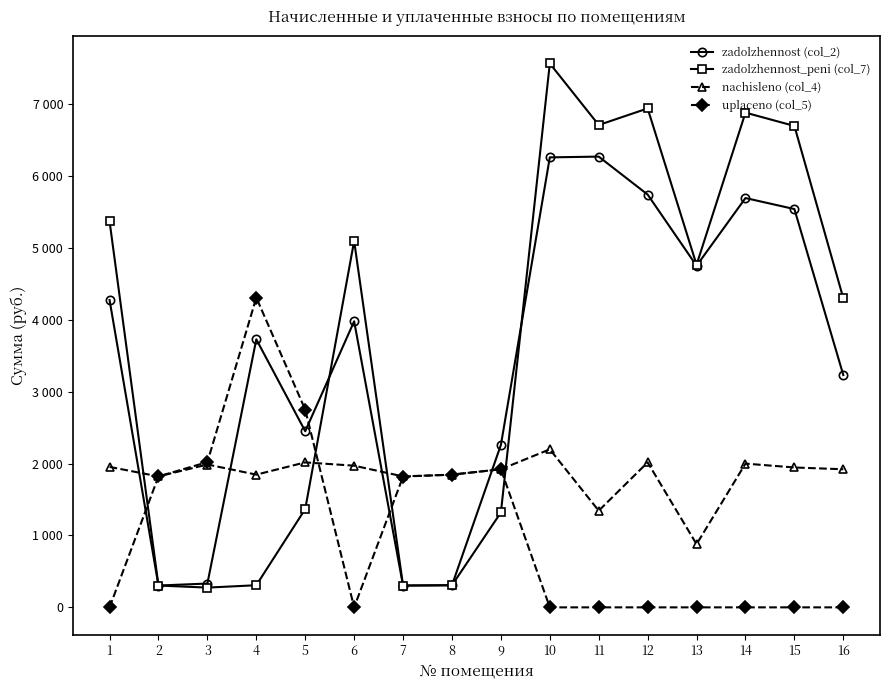

At which category is the sum across all series the highest?

10